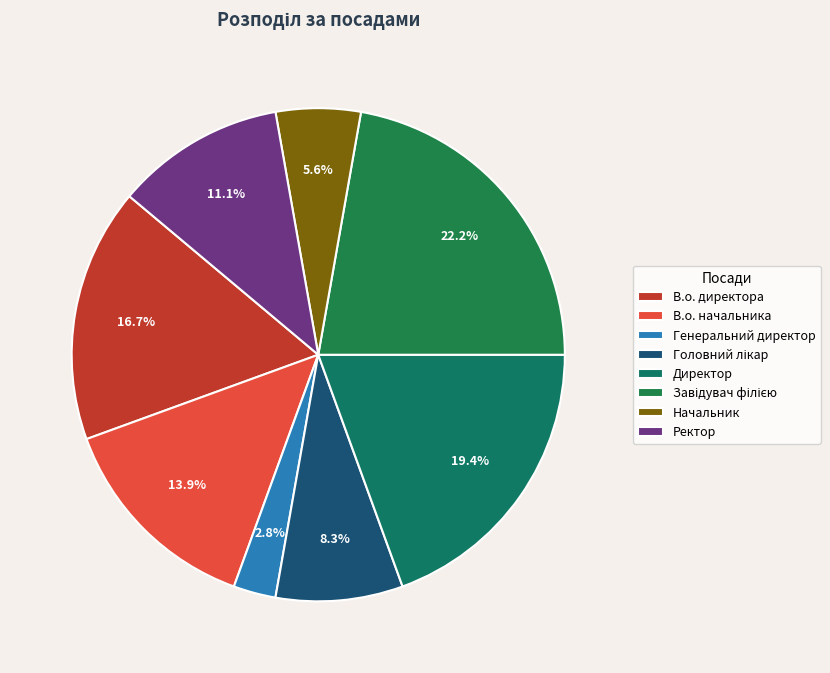

Is there any slice that represents more than half of the pie?

No